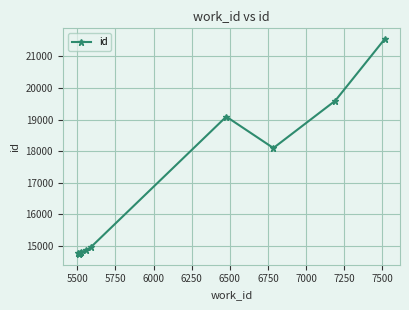

What is the sum of all values?

167199